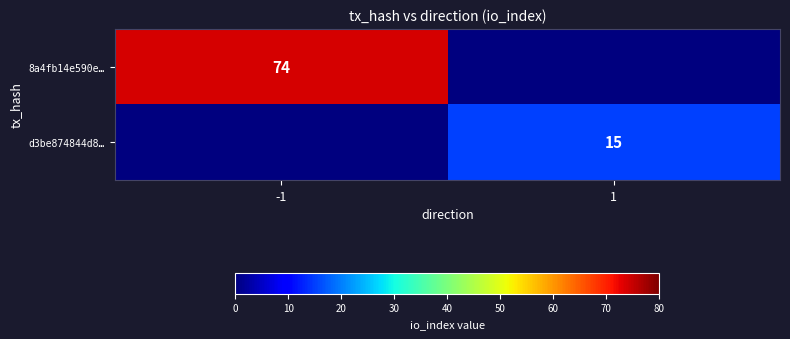

The 8a4fb14e590e… series shows 74 at -1. True or false?

True